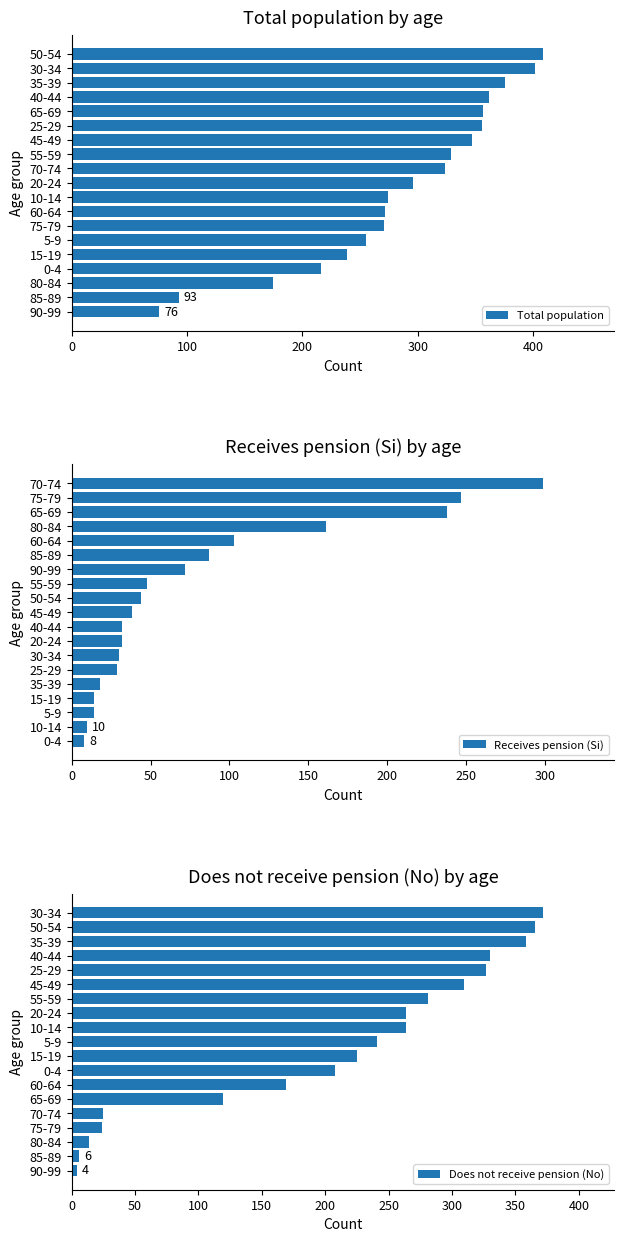

List the series in order of their peak value, lowest first.

Receives pension (Si), Does not receive pension (No), Total population